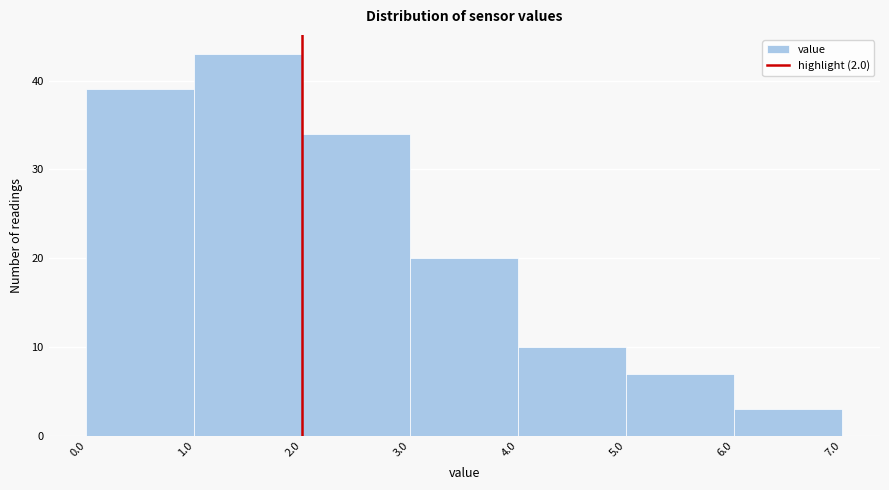

Reading left to right, list every bar in this chart as the range it spans on the x-axis followed by its height. The values are not printed on the chart, so give them approximately, as read against the axis.

0.0 to 1.0: 39
1.0 to 2.0: 43
2.0 to 3.0: 34
3.0 to 4.0: 20
4.0 to 5.0: 10
5.0 to 6.0: 7
6.0 to 7.0: 3